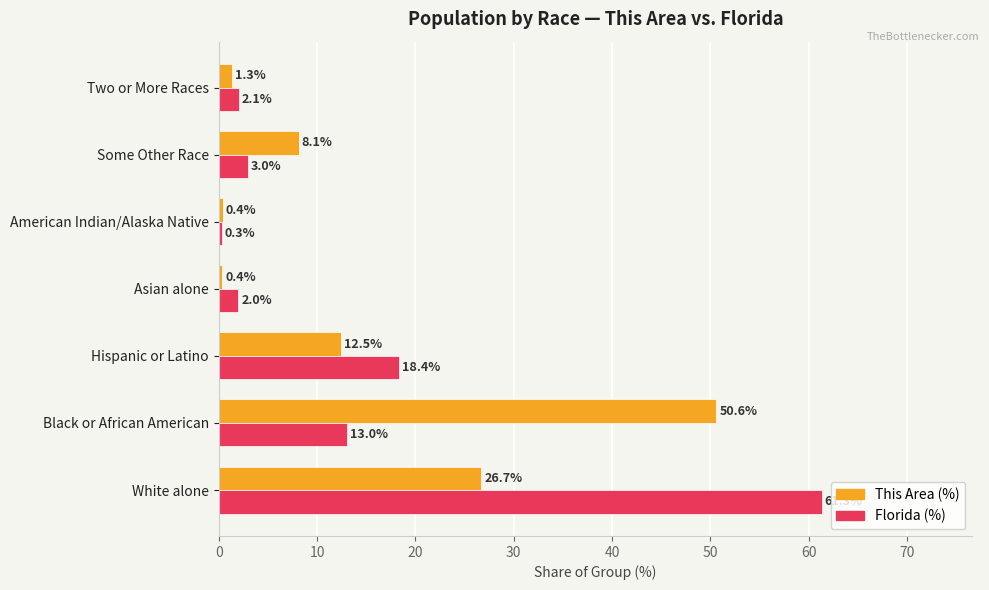

At which label does Florida (%) reach its minimum?

American Indian/Alaska Native